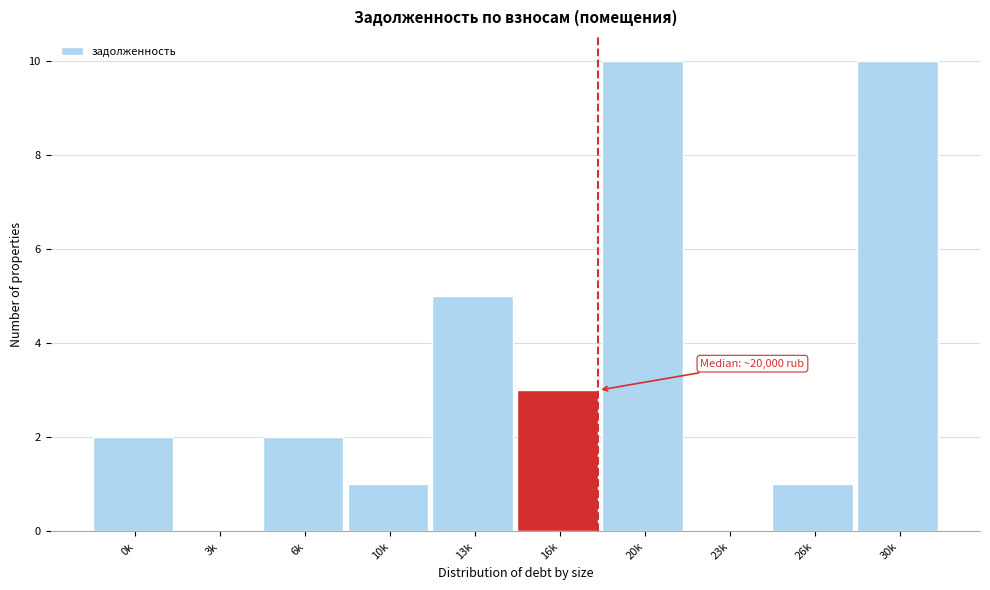

Reading left to right, transcribe all the data shown in this chart.

0k=2	3k=0	6k=2	10k=1	13k=5	16k=3	20k=10	23k=0	26k=1	30k=10